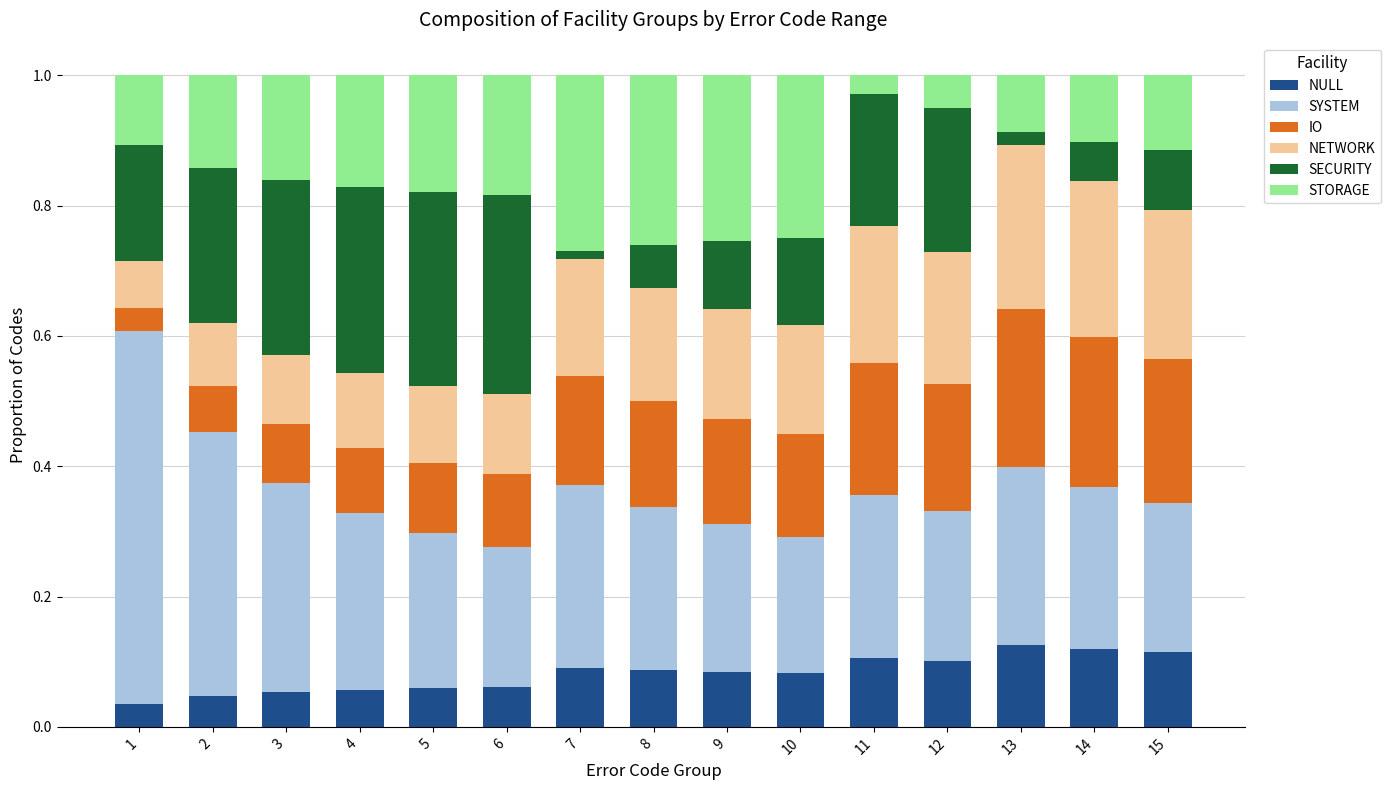

What is the sum of all NULL values?

1.2